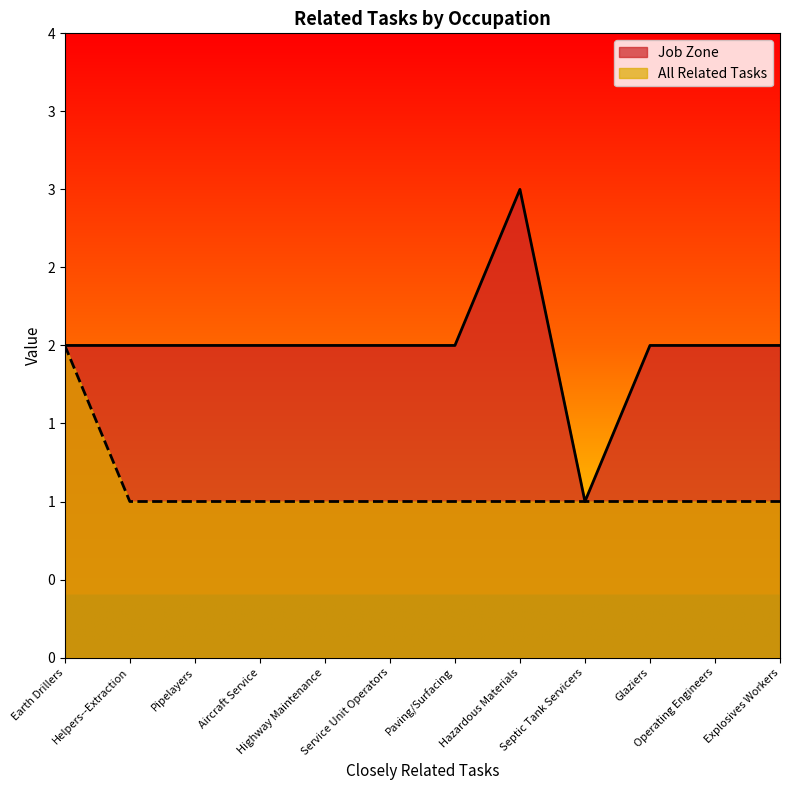

What is the label of the 7th point from the right?

Service Unit Operators